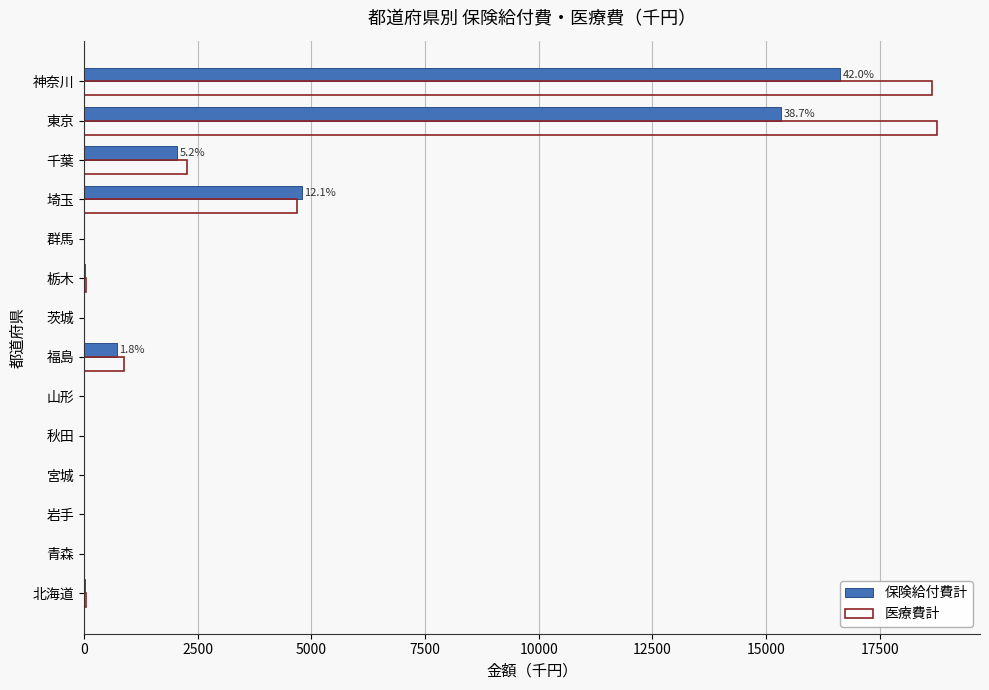

What is the sum of all 医療費計 values?

45332.6